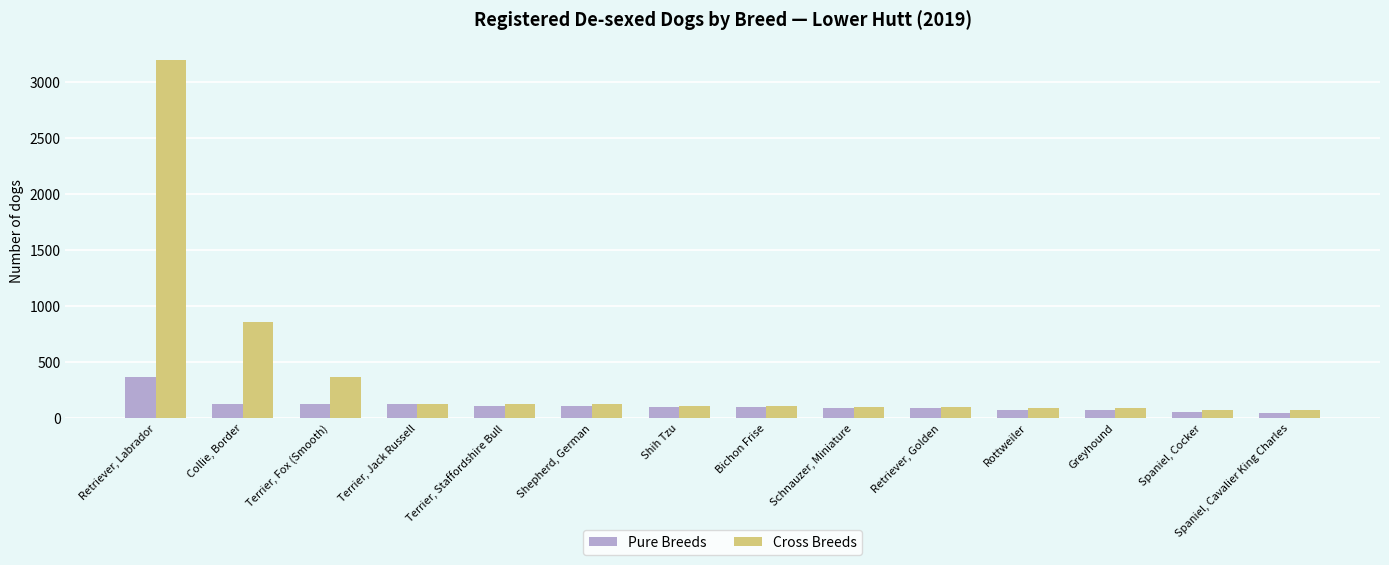

What is the value of the Cross Breeds bar at the 14th from the left?

68